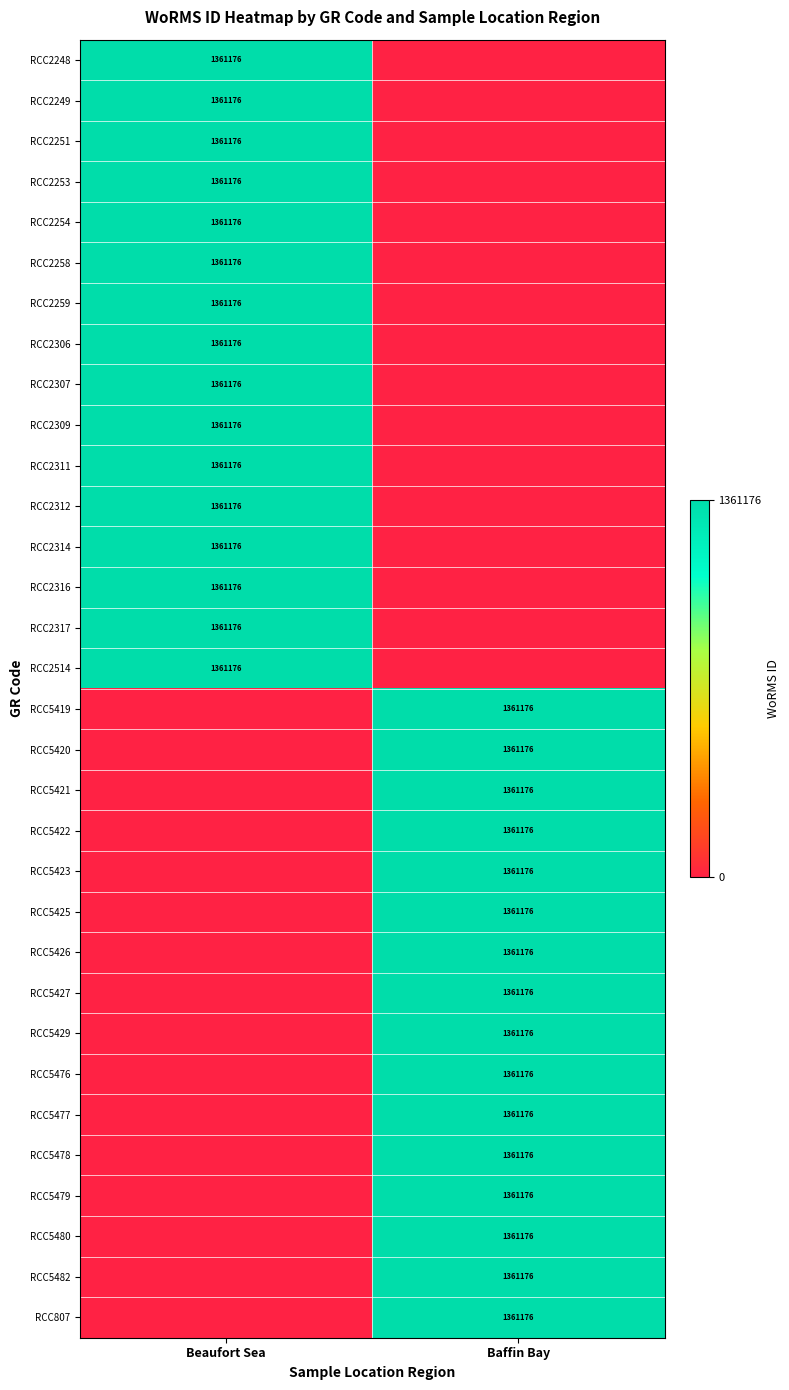

True or false: RCC2314 has a value of 730199 at Beaufort Sea.

False